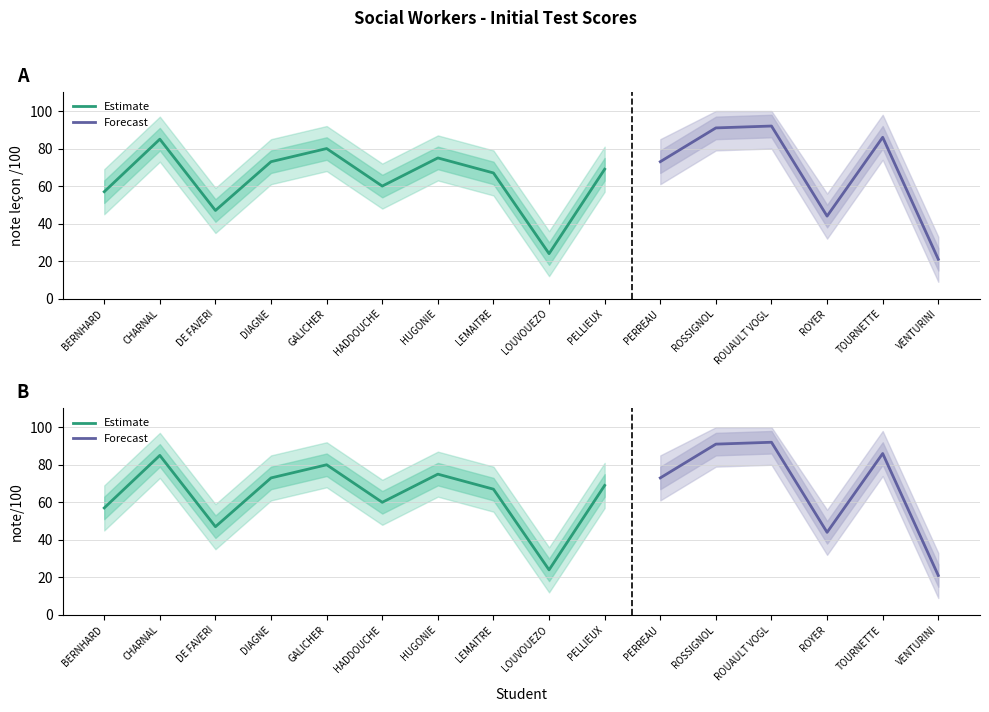

Reading left to right, transcribe all the data shown in this chart.

note leçon /100: 57	85	47	73	80	60	75	67	24	69	73	91	92	44	86	21
note/100 Social Workers: 57	85	47	73	80	60	75	67	24	69	73	91	92	44	86	21